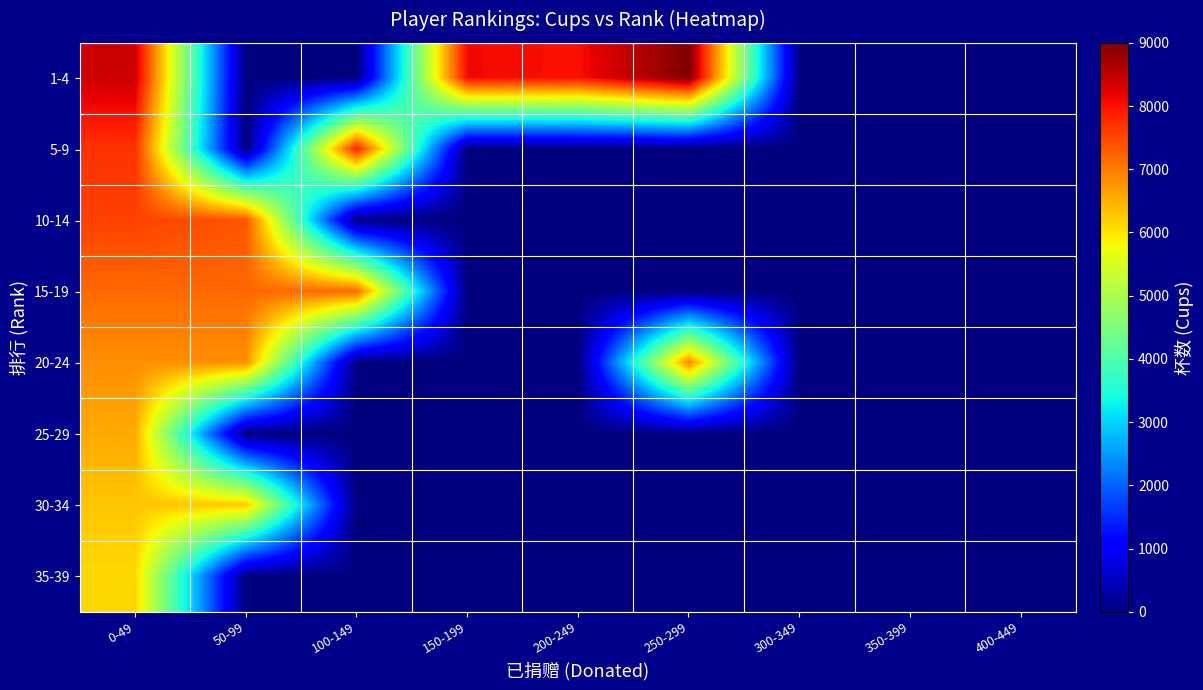

What is the total value across all series at 150-199?

8094.0